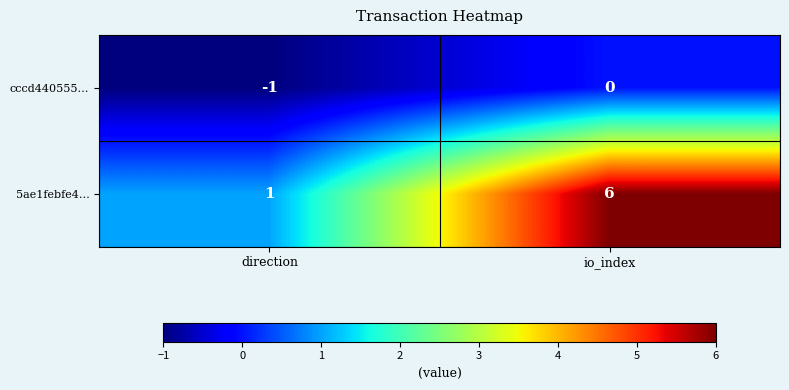

What is the spread (max minus min) of values at direction?

2